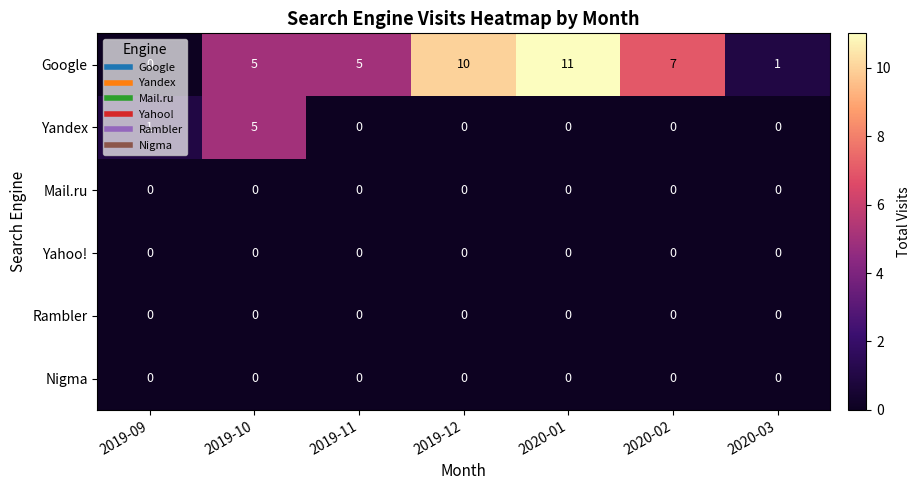

What is the total value across all series at 2020-02?

7